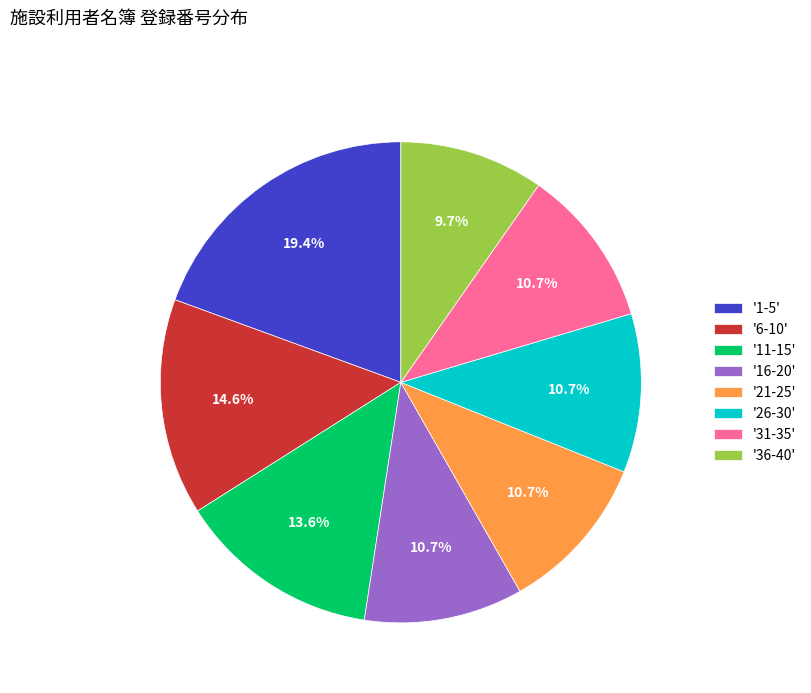

What is the smallest slice in the pie chart?

'36-40'